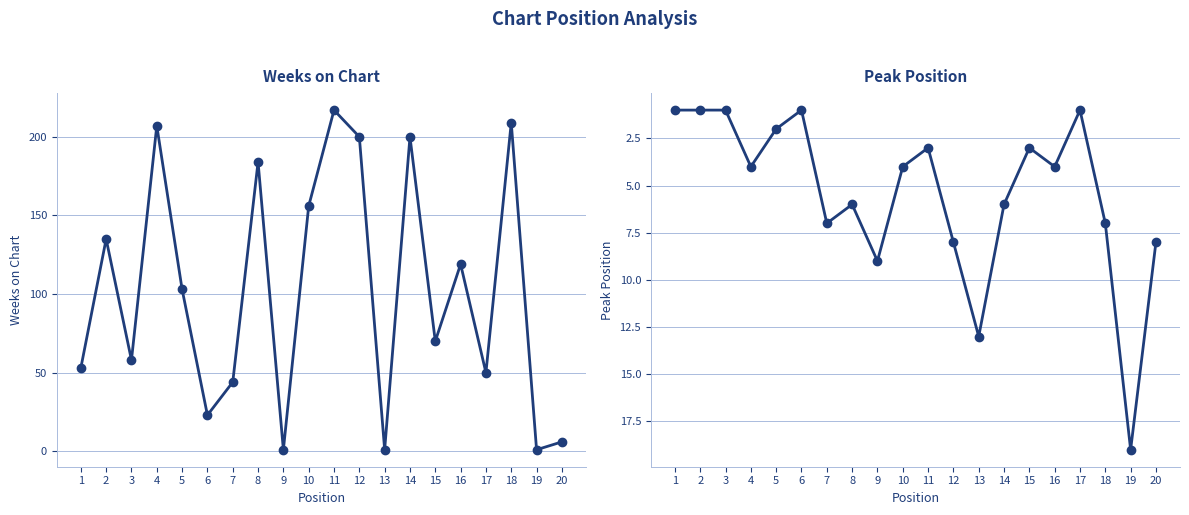

The Weeks on Chart series shows 1 at 9. True or false?

True